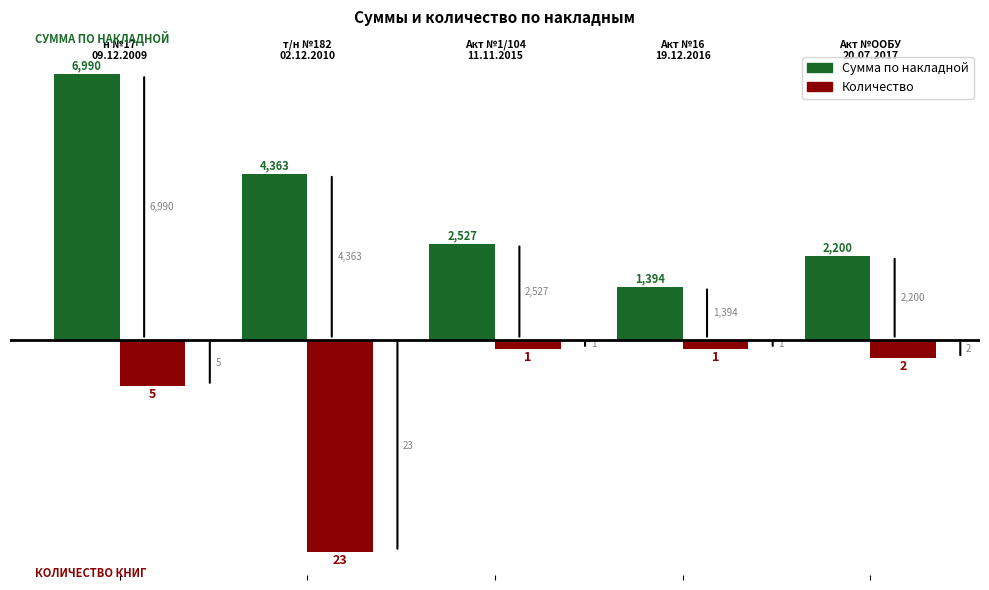

How many bars are there in total?

10